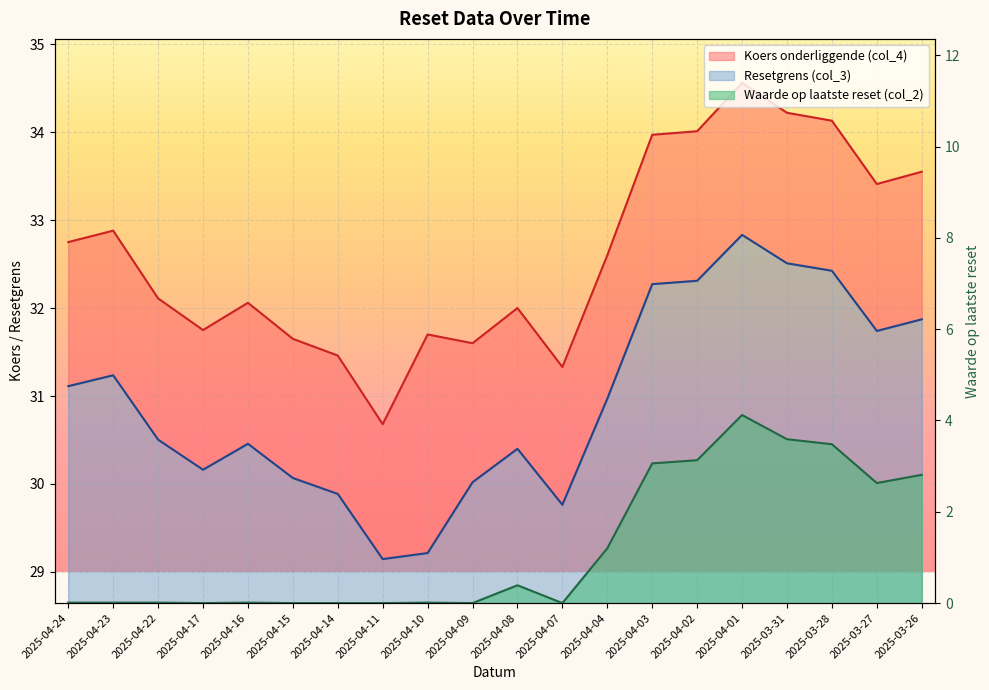

The Resetgrens (col_3) series shows 31.0 at 2025-04-04. True or false?

True